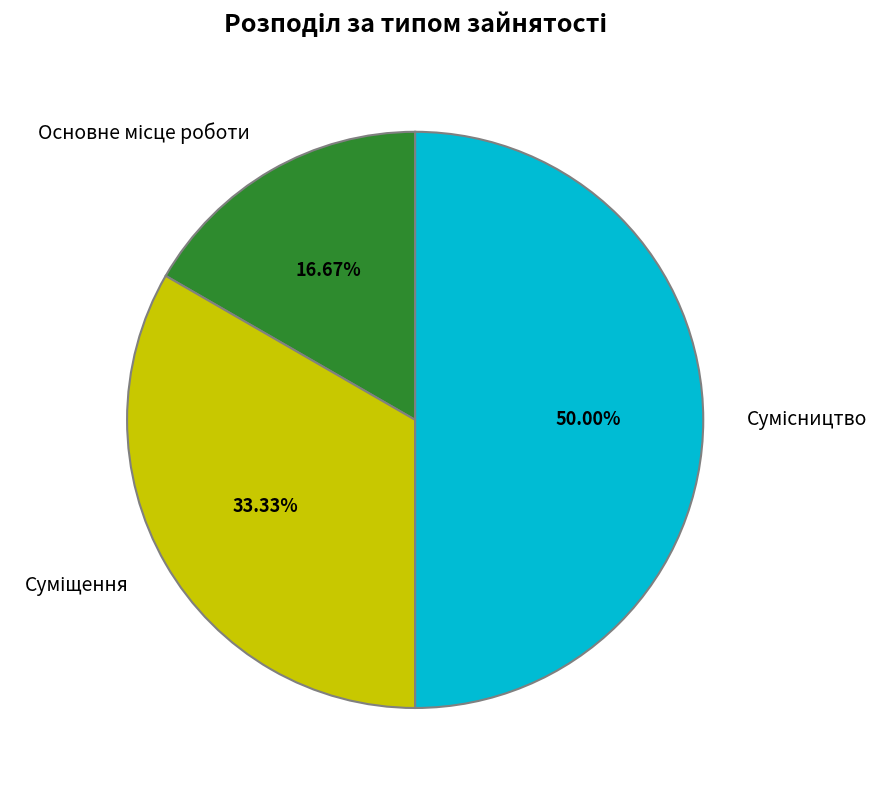

True or false: Сумісництво accounts for 63% of the total.

False